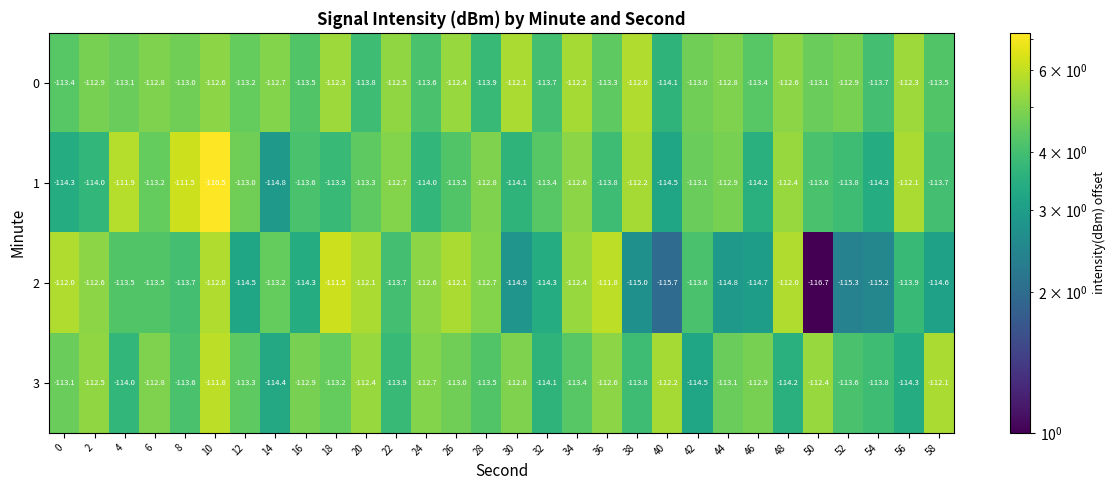

Rank the series at 18 from lowest to highest value.

1, 3, 0, 2